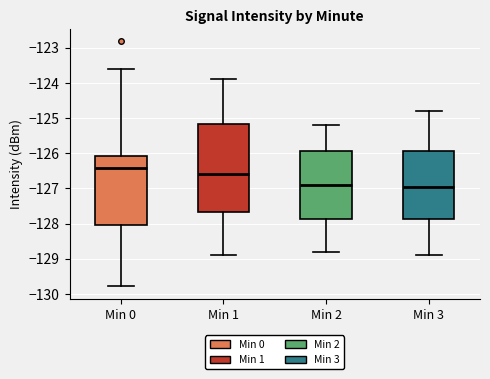

Reading left to right, transcribe this box plot: for each box, give where its median line is, the range the box spans, and where its two whiskers end, as read against the y-axis. The values are not printed on the chart, so give them approximately, as read against the axis.

Min 0: median -126.4, box -128.1 to -126.1, whiskers -129.8 to -123.6
Min 1: median -126.6, box -127.7 to -125.2, whiskers -128.9 to -123.9
Min 2: median -126.9, box -127.9 to -125.9, whiskers -128.8 to -125.2
Min 3: median -126.9, box -127.9 to -125.9, whiskers -128.9 to -124.8